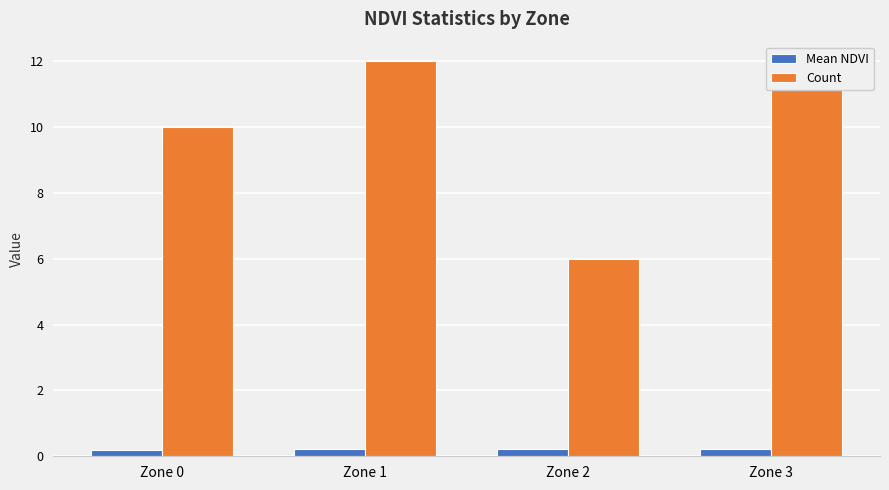

What is the sum of all Mean NDVI values?

0.9